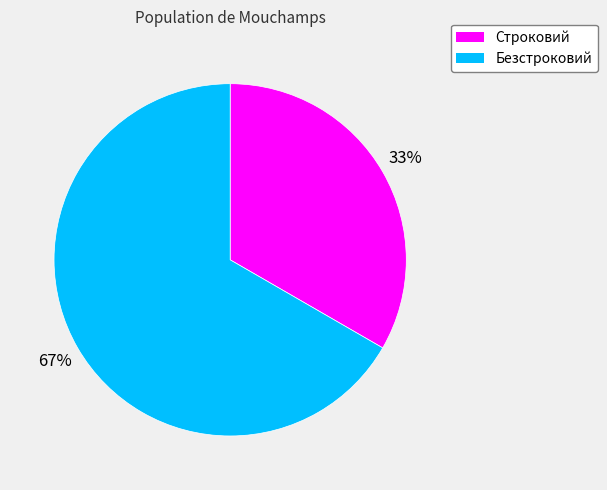

To the nearest percent, what is the average slice percentage?

50%